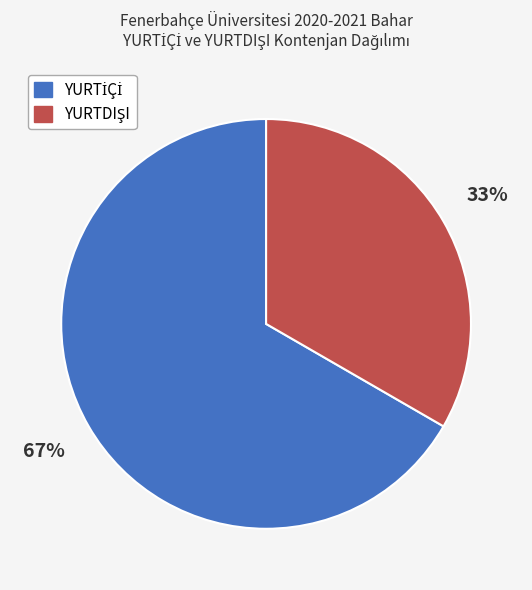

Is there a majority slice in this chart?

Yes